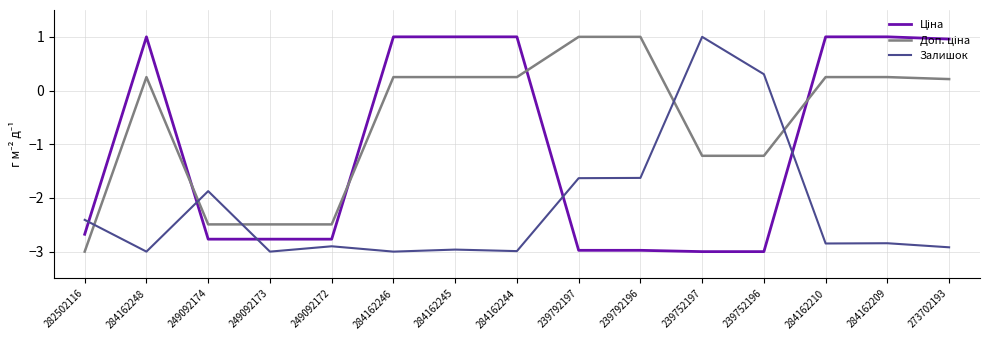

What is the maximum value shown in the chart?

1.0